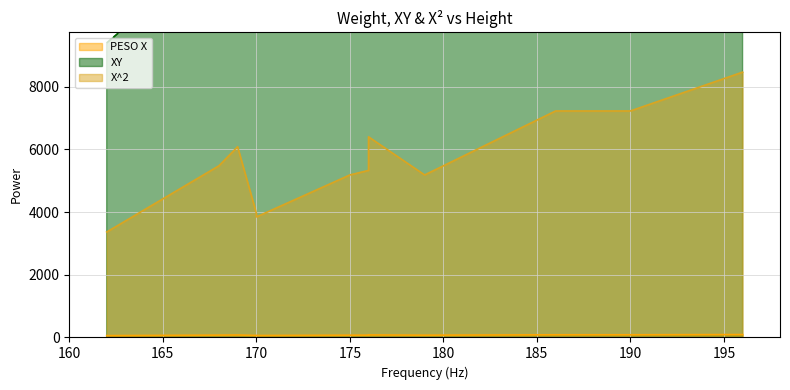

Where is PESO X line nearest to the value 75?

165